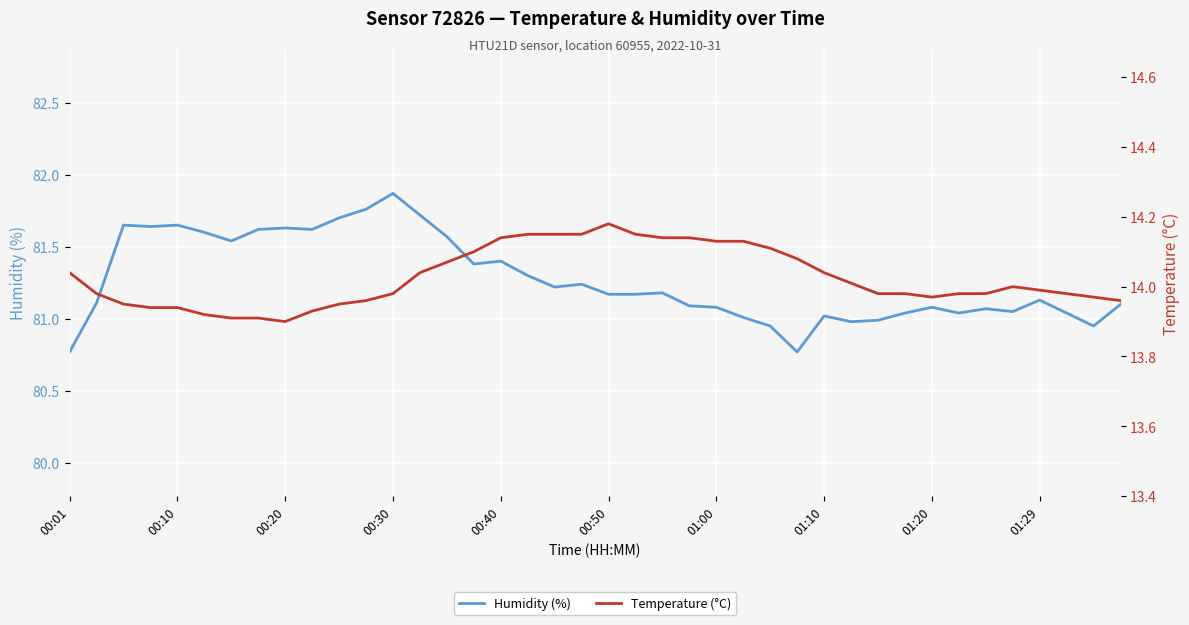

Which series has the largest range (max minus min)?

humidity